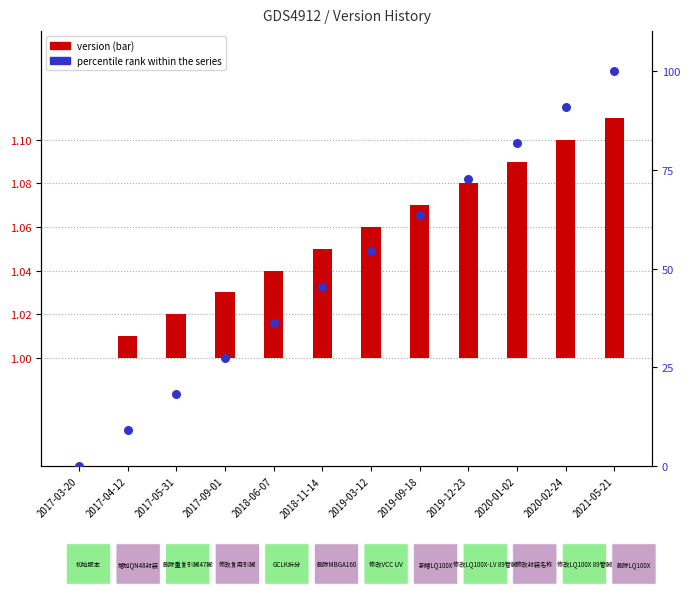

Which series has the largest total across all categories?

percentile rank within the series